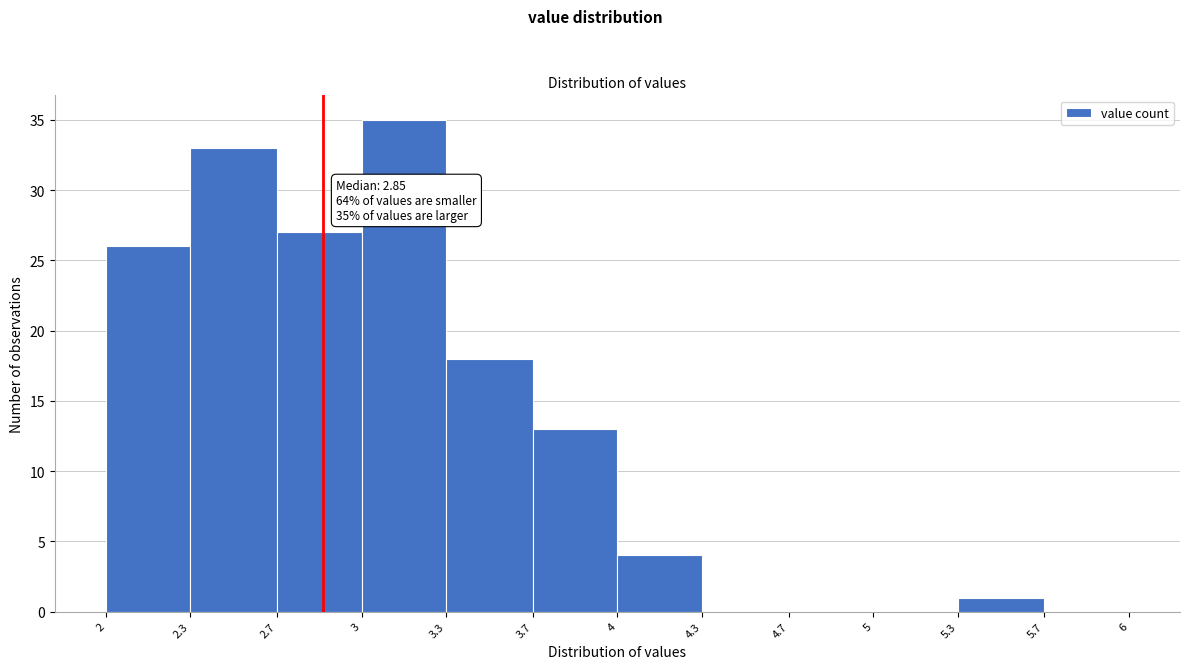

Which range on the x-axis has the tallest bar?

3 to 3.3